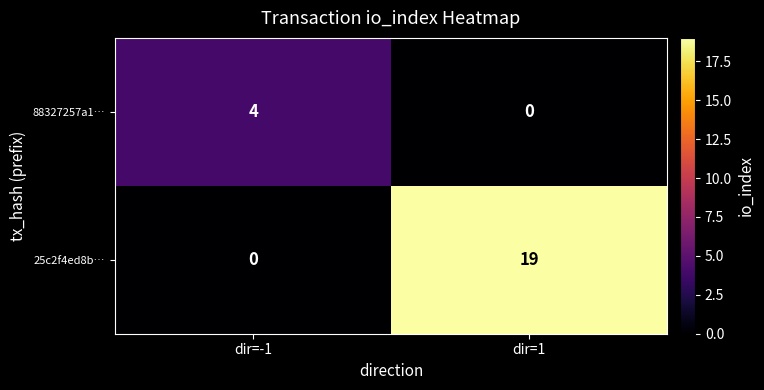

Which series changed the most between dir=-1 and dir=1?

25c2f4ed8b…